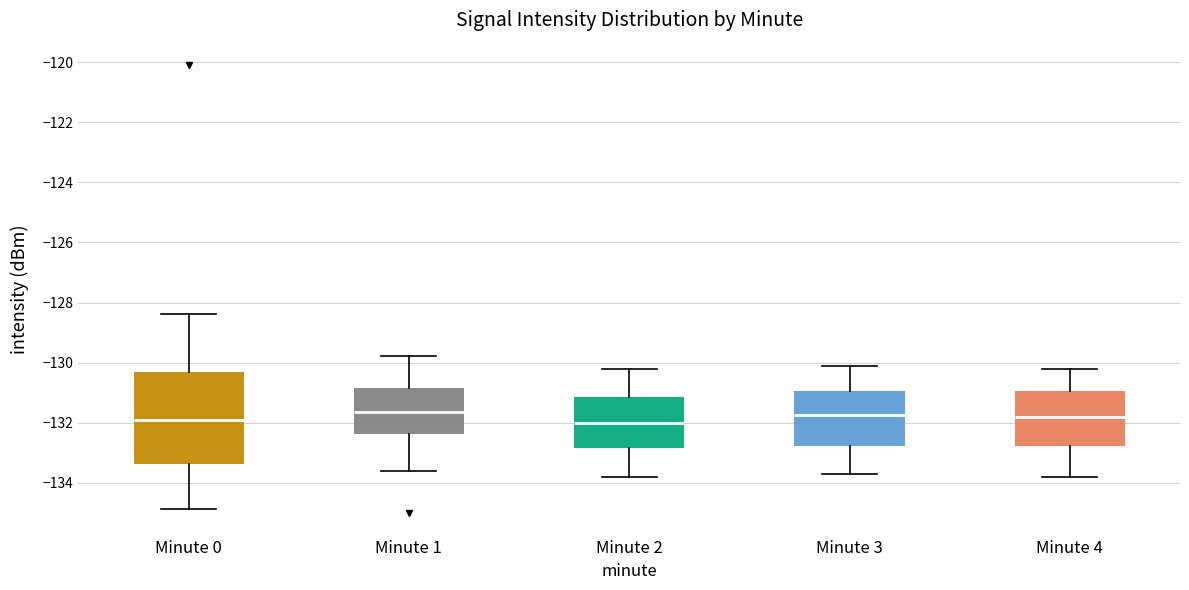

Reading left to right, read every box against the y-axis: the position of its median line, the range the box covers, and the ends of its whiskers. The values are not printed on the chart, so give them approximately, as read against the axis.

Minute 0: median -132.0, box -133.4 to -130.4, whiskers -134.8 to -128.4
Minute 1: median -131.6, box -132.4 to -130.8, whiskers -133.6 to -129.8
Minute 2: median -132.0, box -132.8 to -131.2, whiskers -133.8 to -130.2
Minute 3: median -131.8, box -132.8 to -131.0, whiskers -133.6 to -130.0
Minute 4: median -131.8, box -132.8 to -131.0, whiskers -133.8 to -130.2